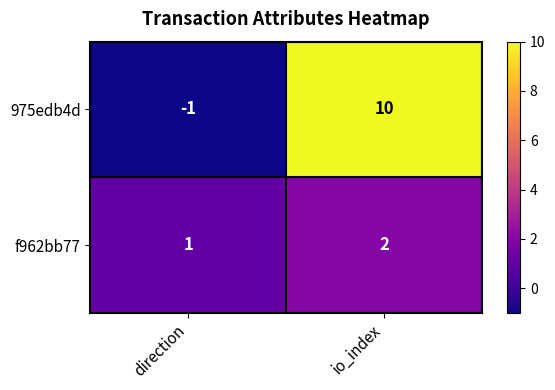

Count the number of categories in the chart.

2